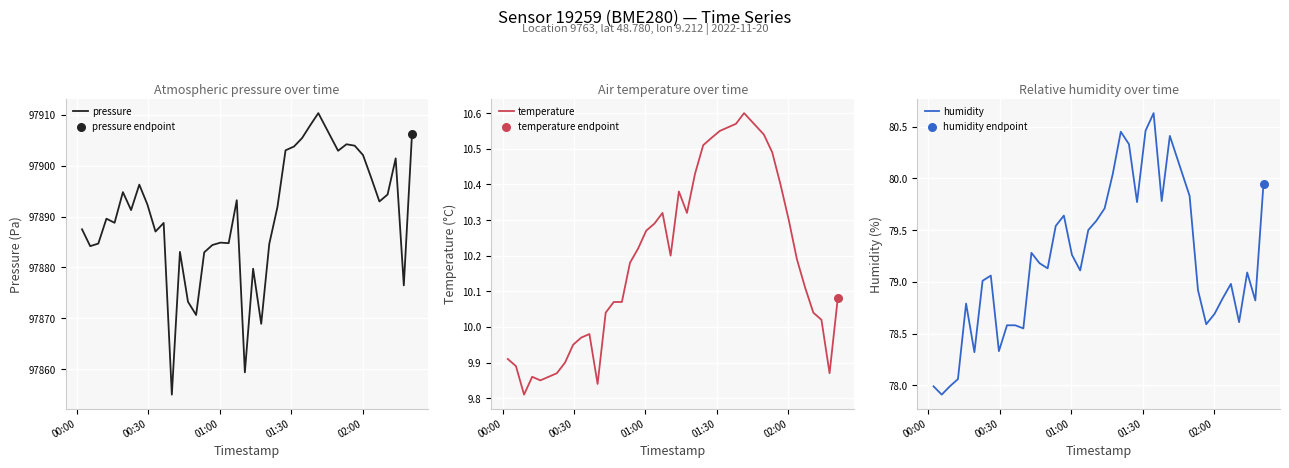

Which series has the largest Y range (max minus min)?

pressure